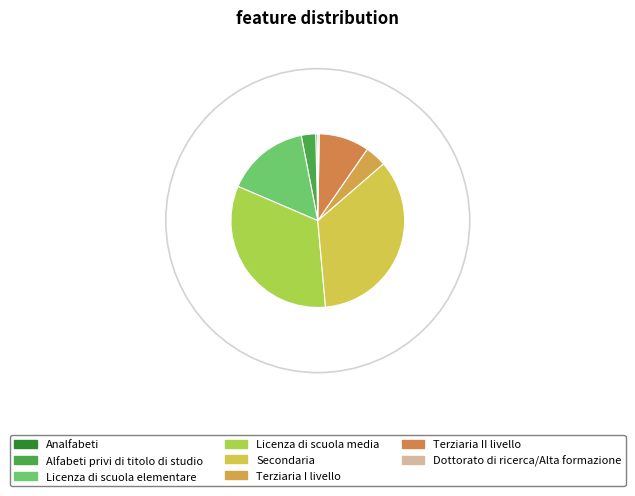

Which category has the smallest portion of the pie?

Dottorato di ricerca/Alta formazione